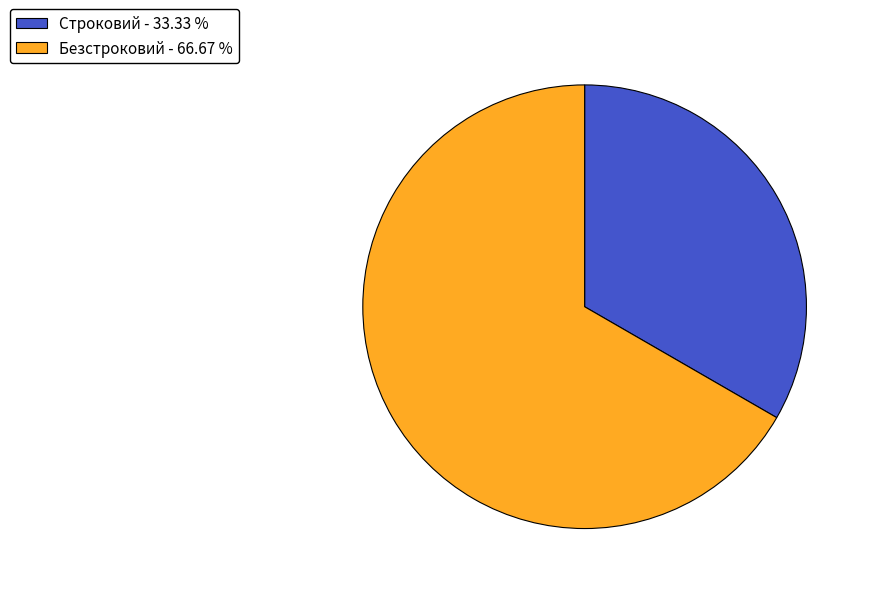

Does Безстроковий represent more than half of the total?

Yes